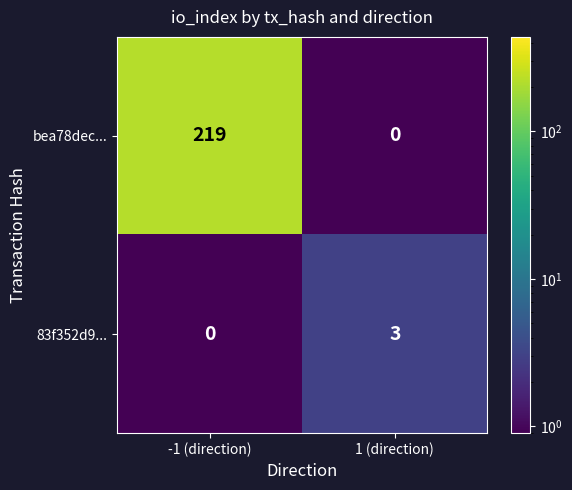

Reading left to right, transcribe all the data shown in this chart.

bea78dec...: 219	0
83f352d9...: 0	3